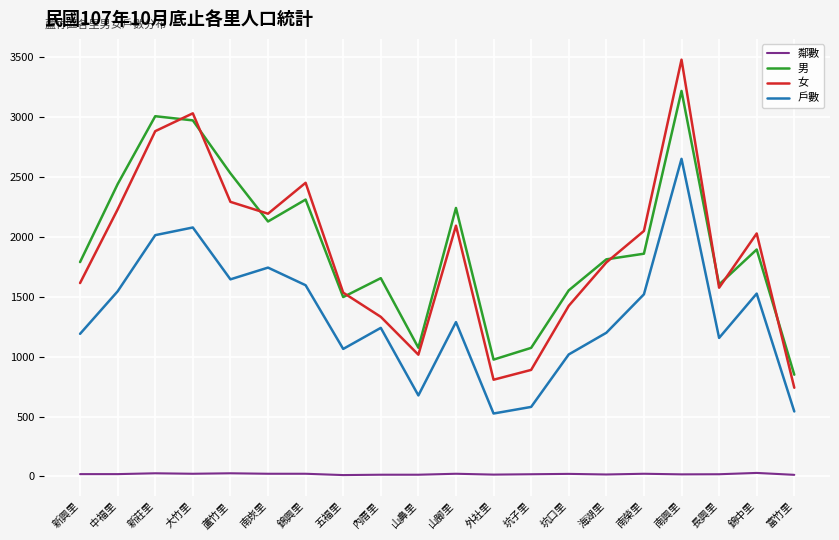

What is the maximum value for 男?

3218